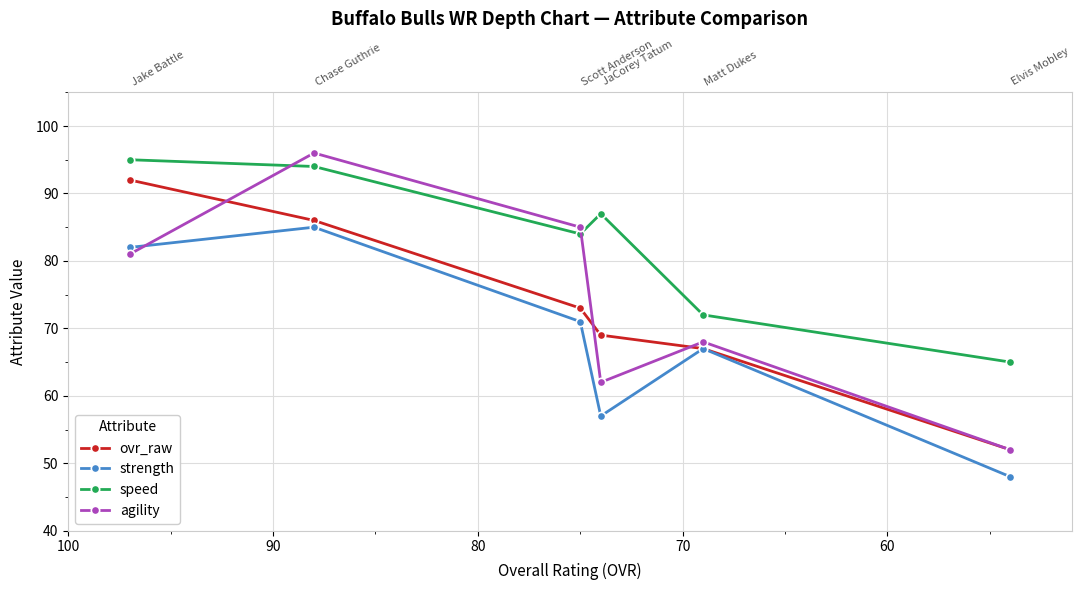

How many categories are shown in the chart?

6